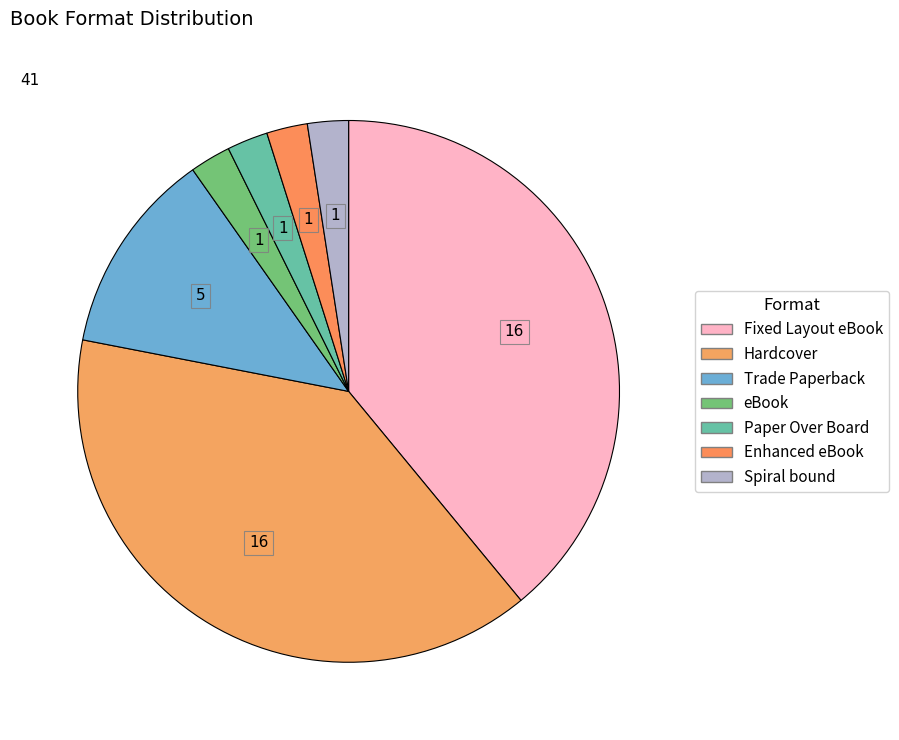

Rank the categories by value from highest to lowest.

Fixed Layout eBook, Hardcover, Trade Paperback, eBook, Paper Over Board, Enhanced eBook, Spiral bound